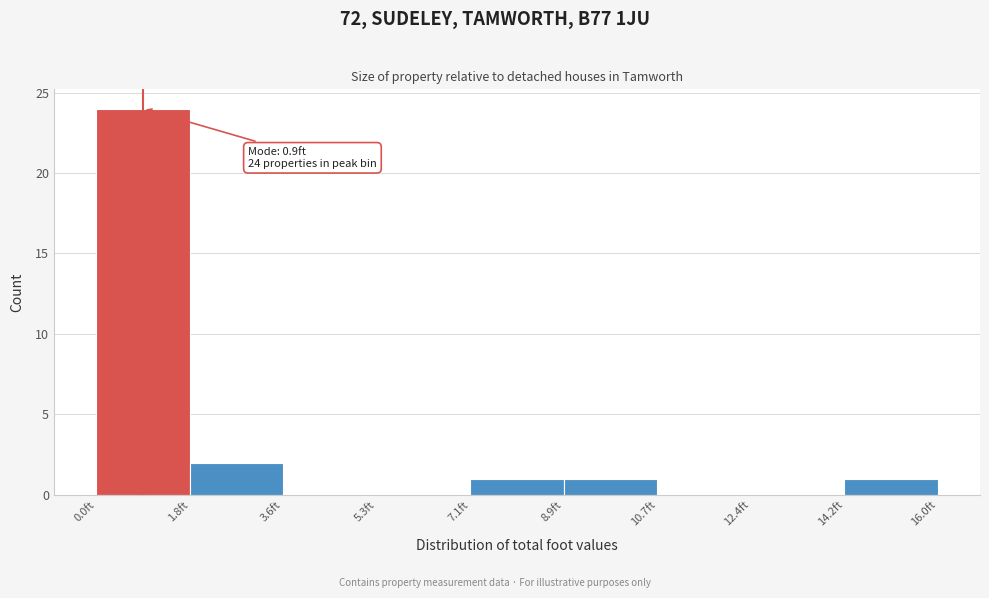

Over which range of the x-axis is the bar tallest?

0.0 to 1.8